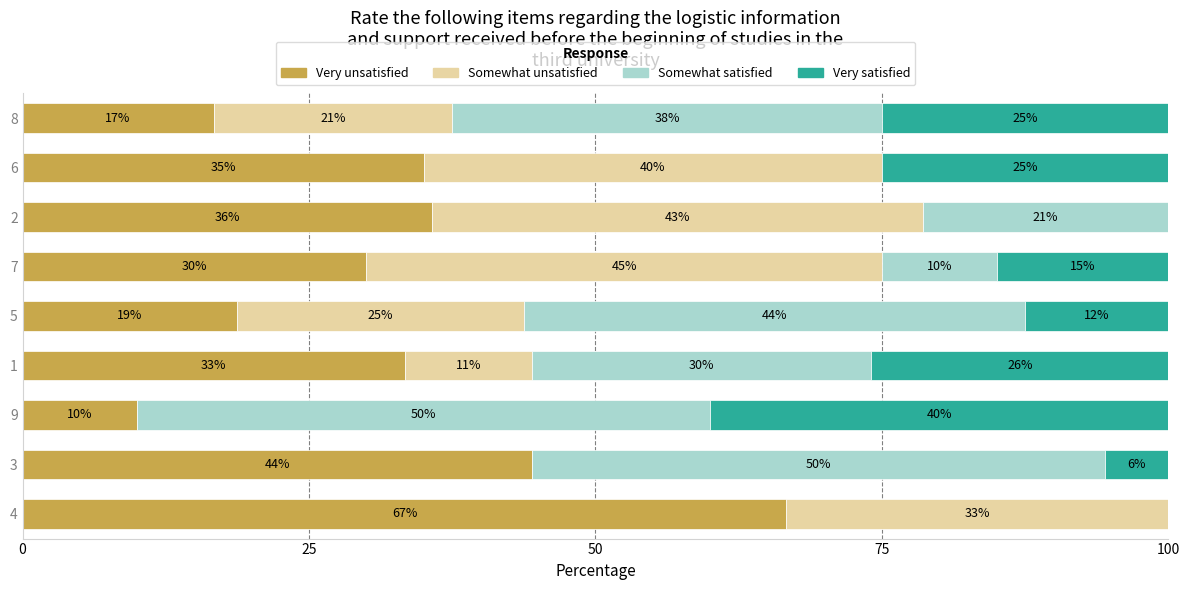

What is the total value across all series at 2?

100.0